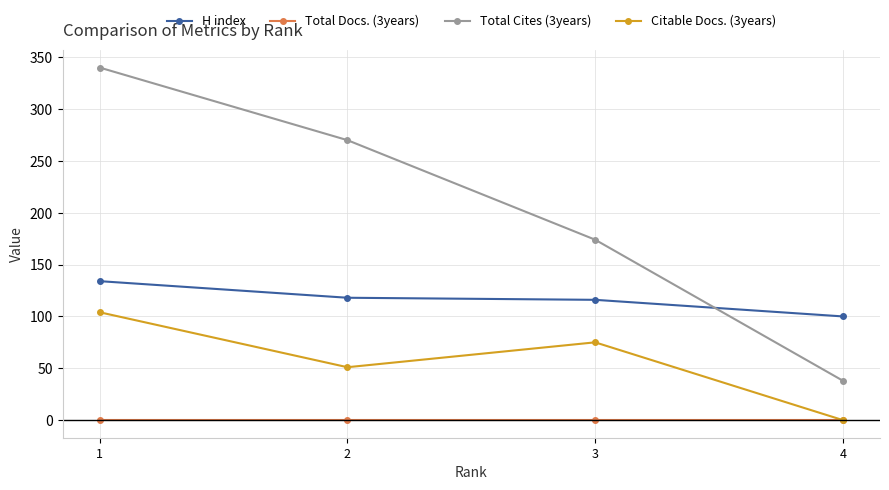

The value of Citable Docs. (3years) at 2 is 29. True or false?

False